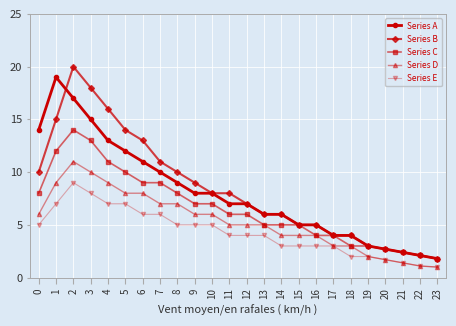

True or false: Series A has a value of 11.0 at 6.

True